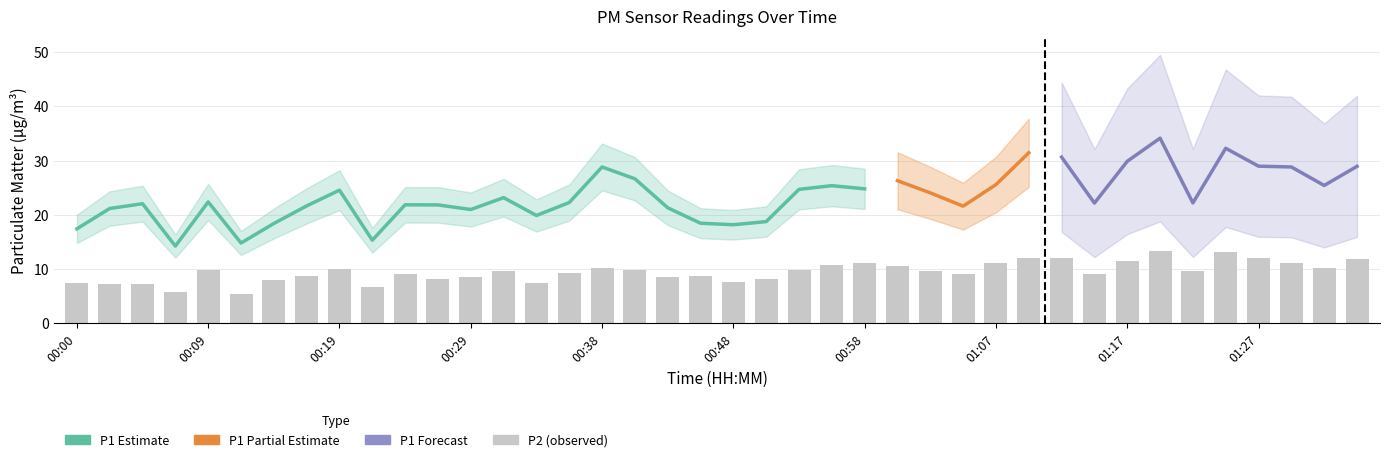

List the labels in order of value, largest first.

01:20, 01:24, 01:27, 01:12, 01:10, 01:34, 01:17, 01:29, 00:58, 01:07, 00:55, 01:00, 01:32, 00:38, 00:19, 00:09, 00:41, 00:53, 01:03, 00:31, 01:22, 00:36, 01:15, 00:24, 01:05, 00:17, 00:46, 00:43, 00:29, 00:26, 00:50, 00:14, 00:48, 00:00, 00:34, 00:02, 00:04, 00:21, 00:07, 00:12